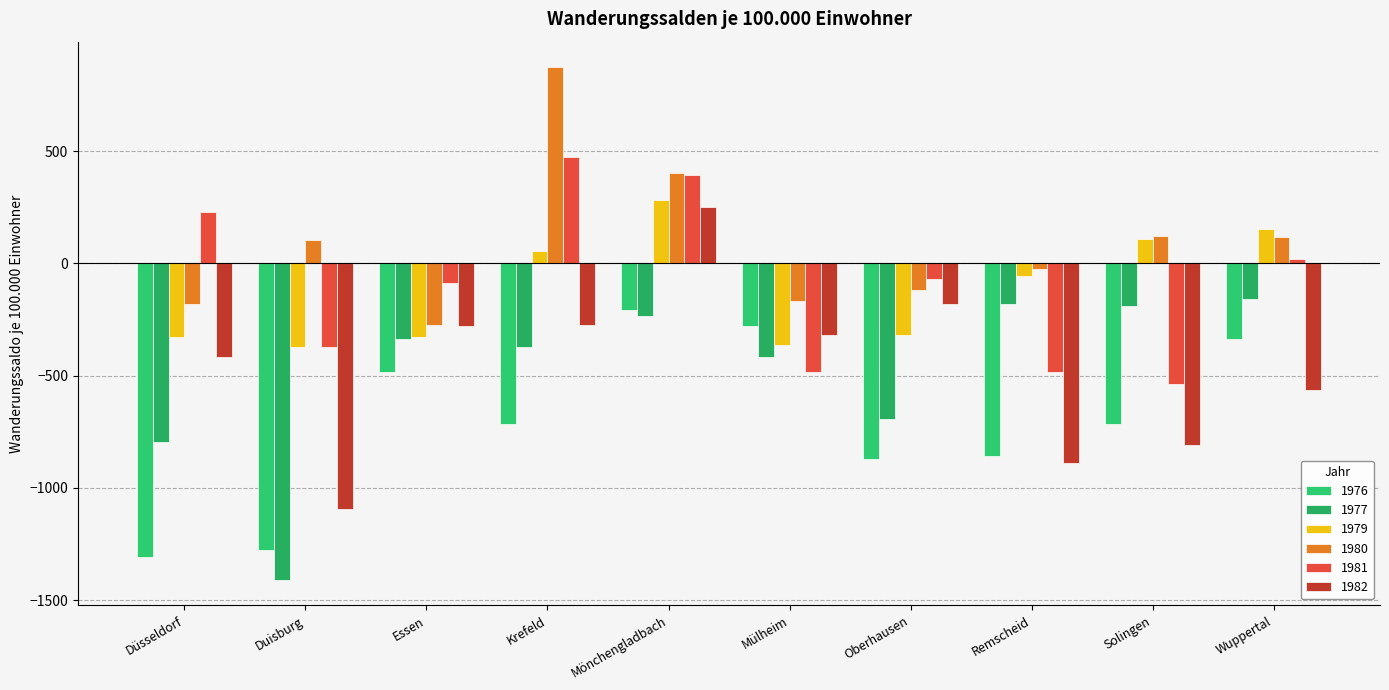

List the labels in order of 1977 value, smallest first.

Duisburg, Düsseldorf, Oberhausen, Mülheim, Krefeld, Essen, Mönchengladbach, Solingen, Remscheid, Wuppertal